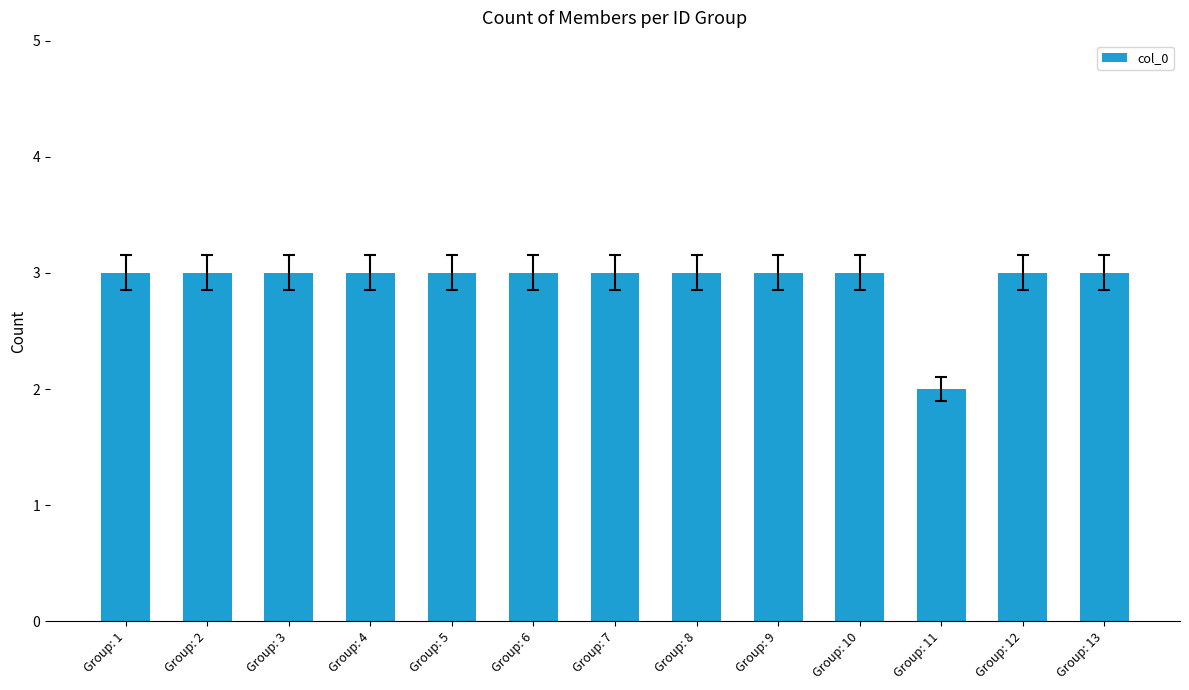

At which category does the chart reach its minimum across all series?

Group: 11